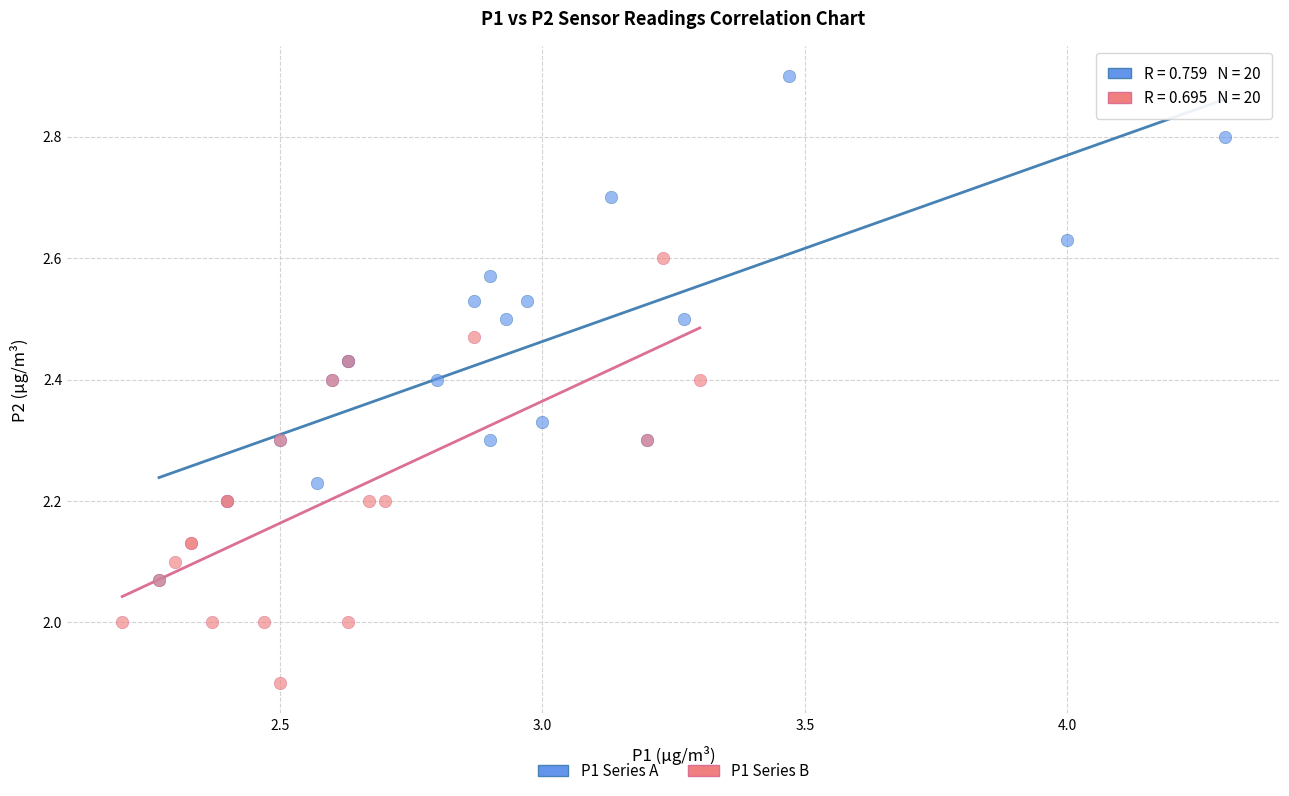

Which series reaches the minimum Y coordinate?

P1 Series B